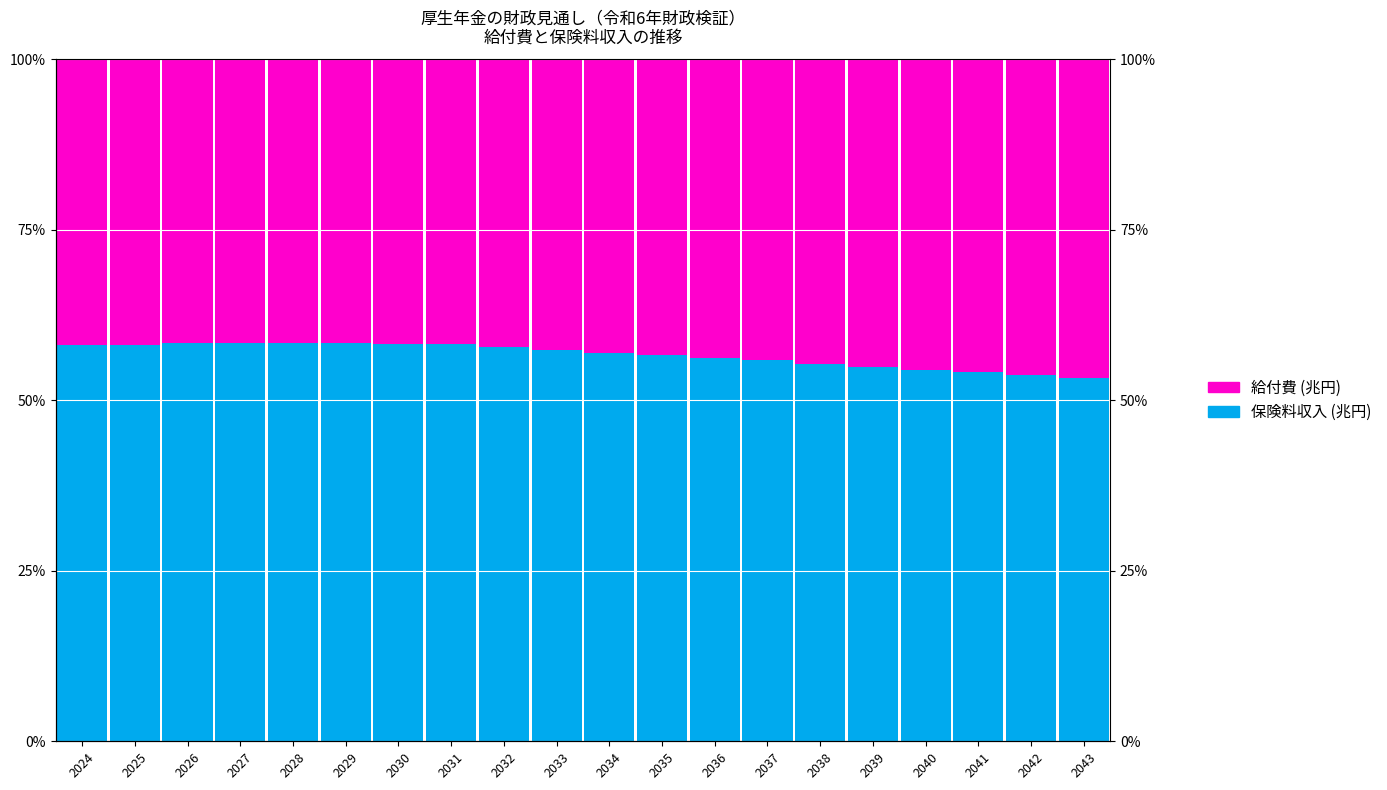

What is the sum of the 給付費 (兆円) values at 2040 and 2041?

91.4